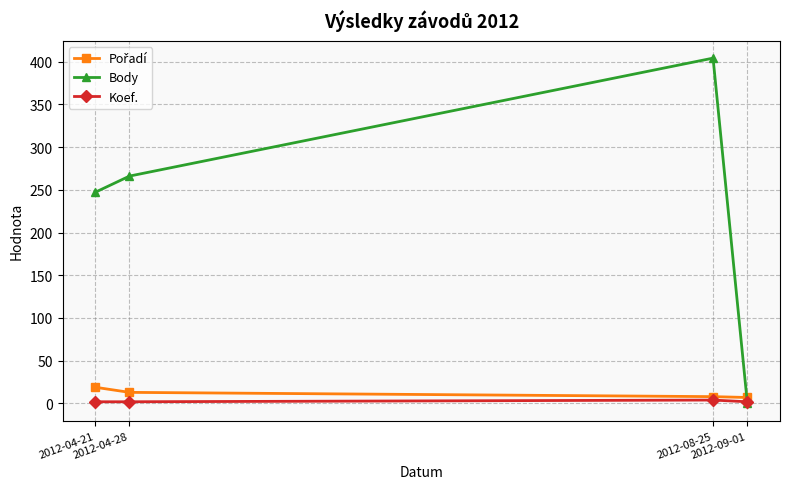

Which series has the largest total across all categories?

Body